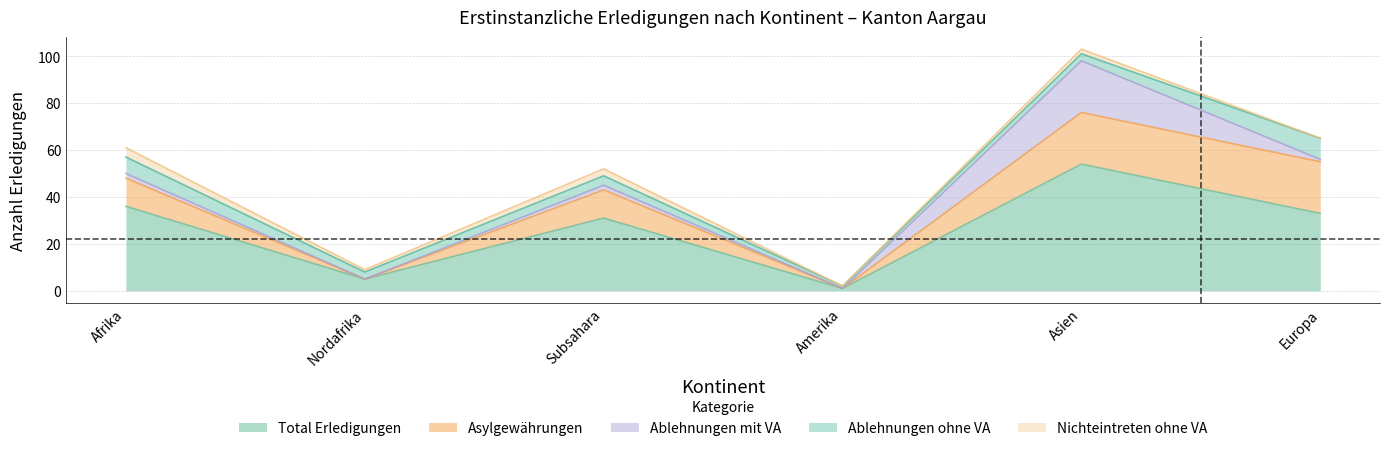

The Total Erledigungen series shows 7 at Subsahara. True or false?

False